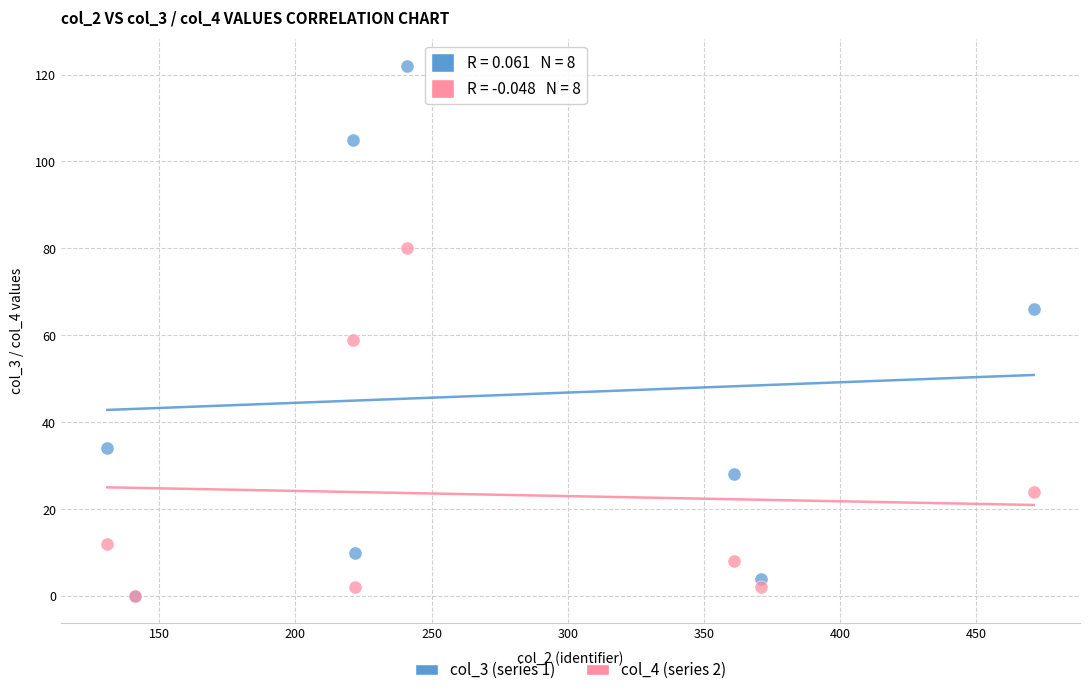

Across all series, what Y value is closest to 61?

59